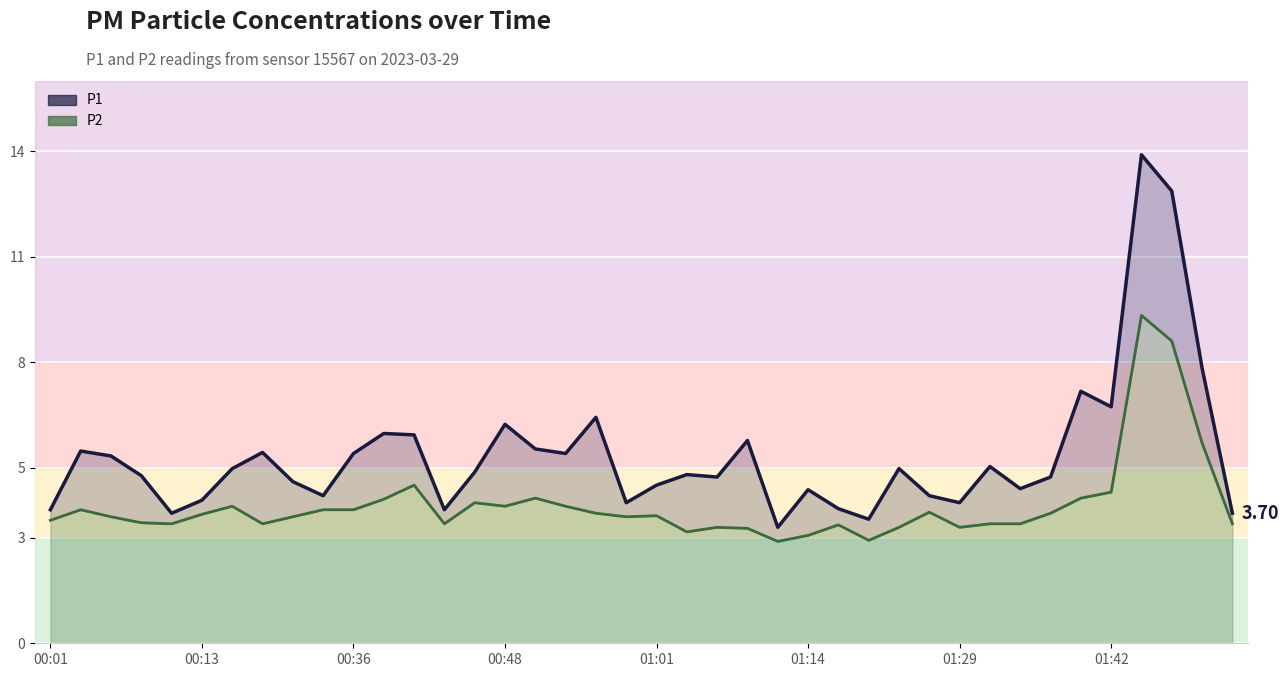

At which label does P2 first exceed 3?

00:01